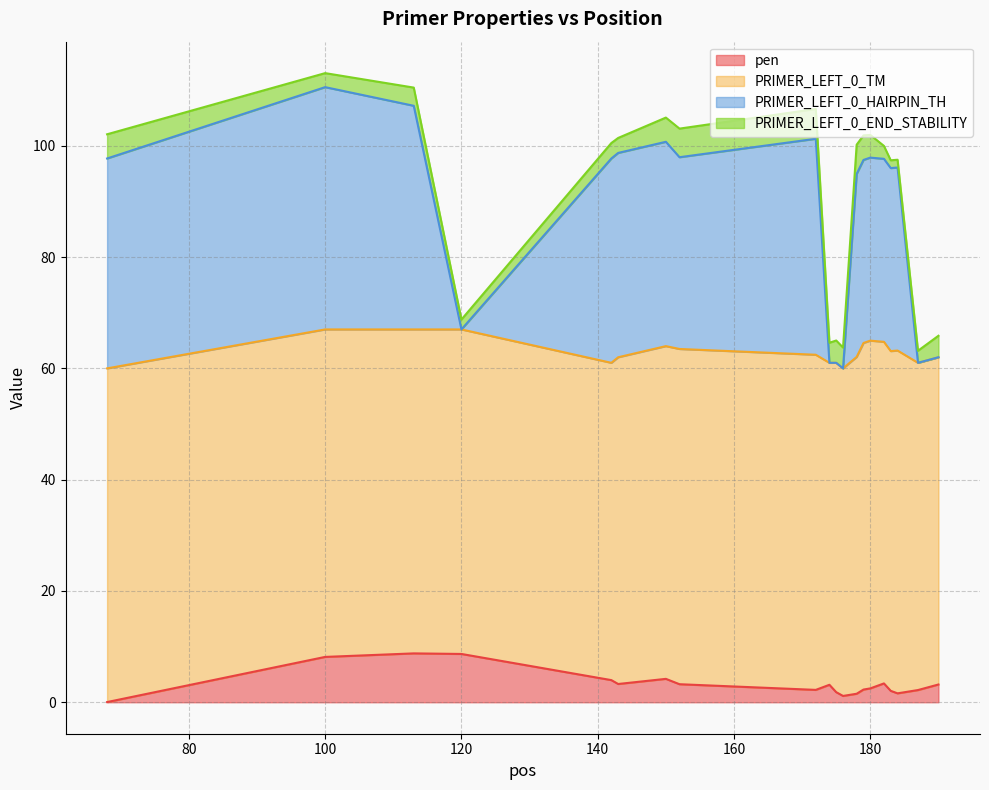

What is the highest value of the pen series?

8.8